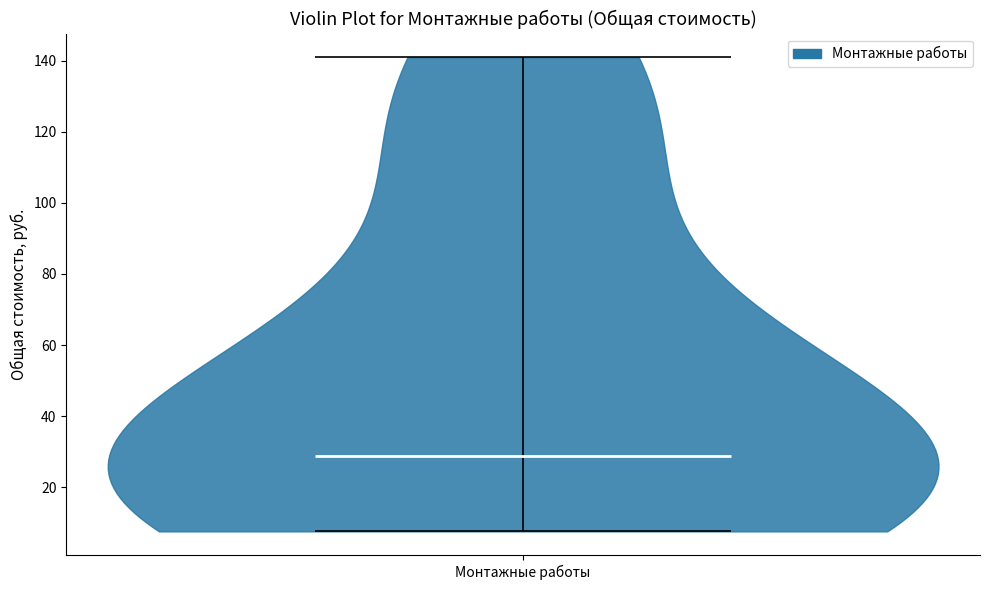

Read this violin plot against the y-axis: where its median line is, and the lowest and highest points the violin reaches. The values are not printed on the chart, so give them approximately, as read against the axis.

median line 28, lowest point 8, highest point 140